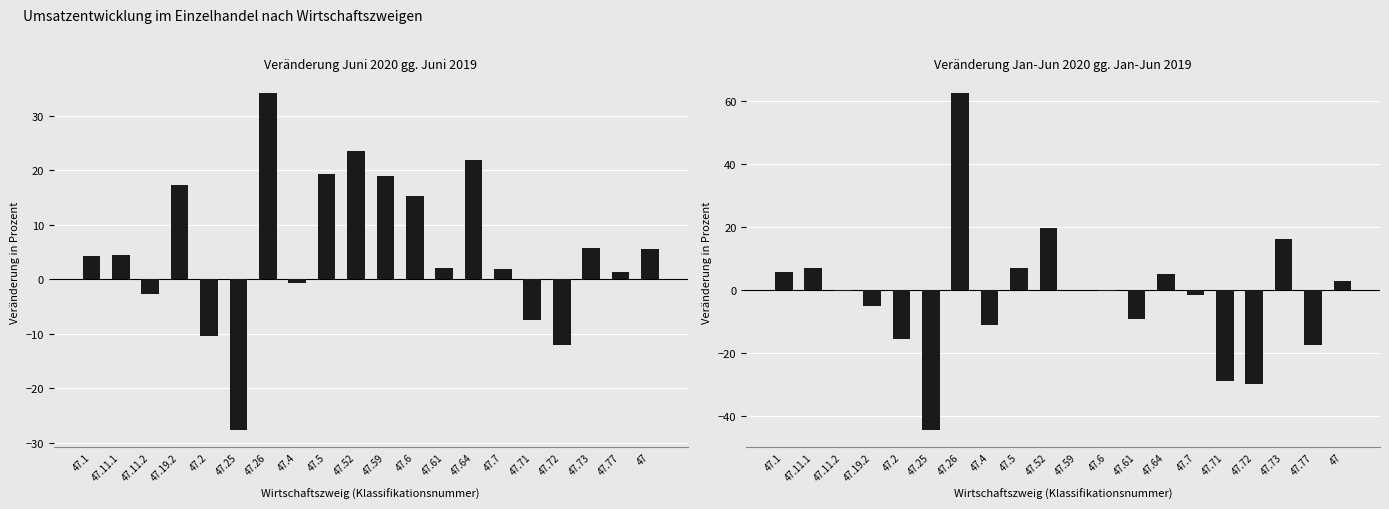

At how many categories does at least one series exceed -40?

20